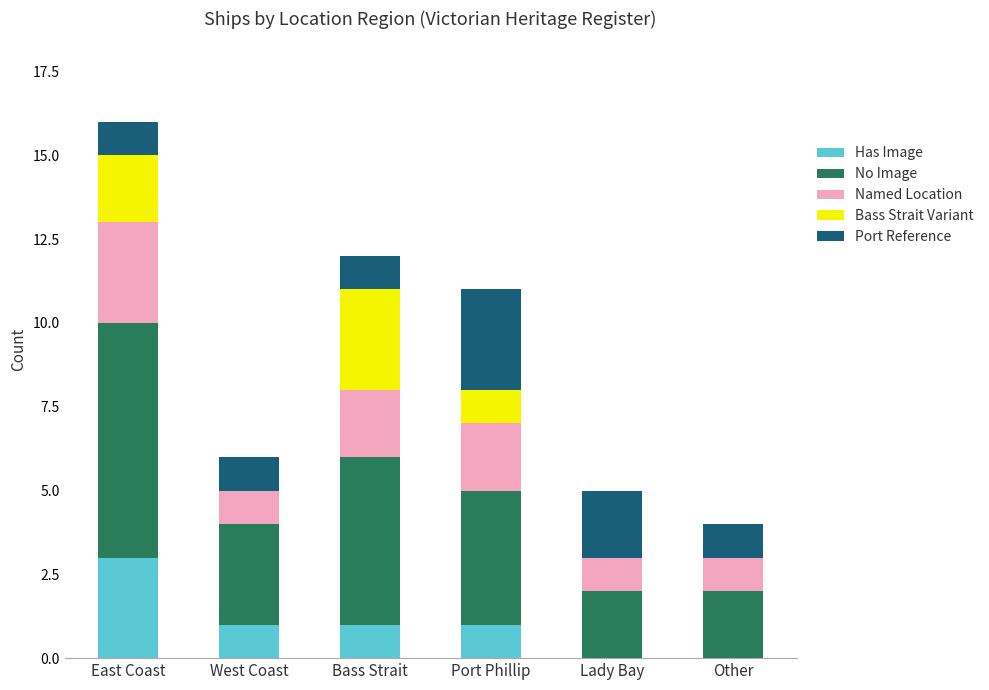

Reading left to right, transcribe the values for Has Image.

East Coast=3	West Coast=1	Bass Strait=1	Port Phillip=1	Lady Bay=0	Other=0